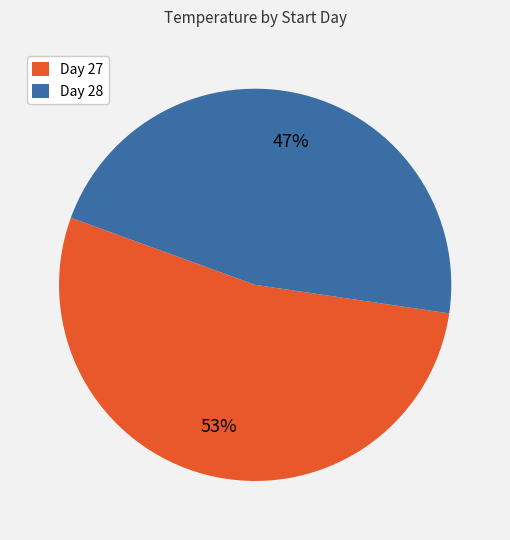

Count the number of slices in the pie.

2